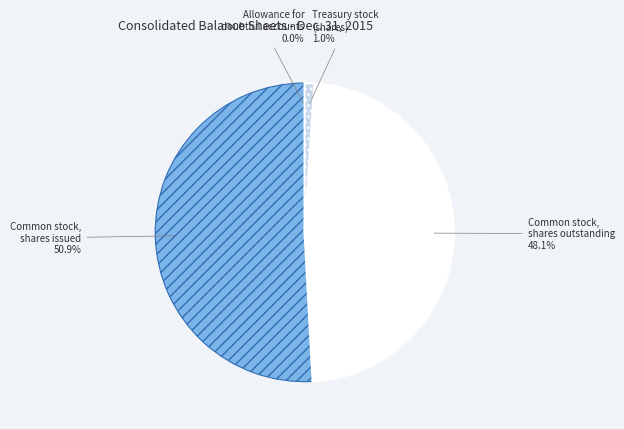

How much of the chart is everything except Common stock, shares issued?

49.1%